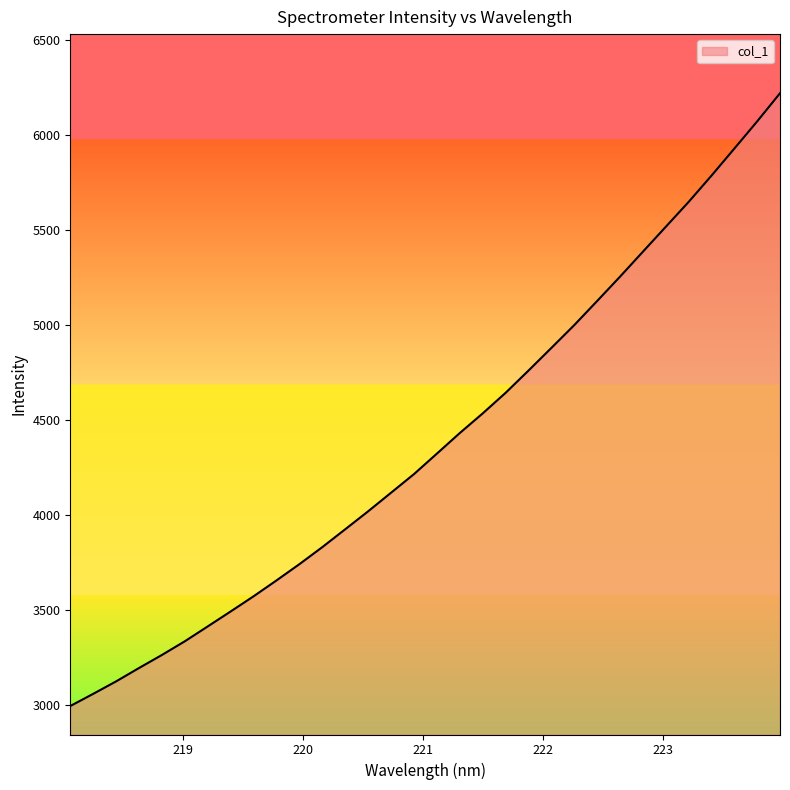

How many lines are shown in the chart?

1